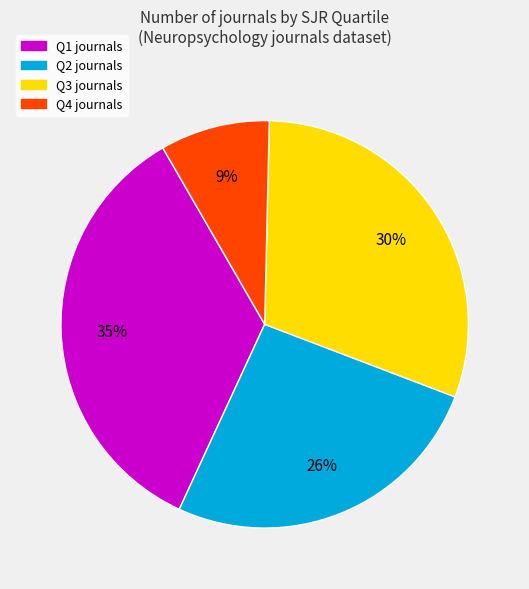

Which category has the smallest portion of the pie?

Q4